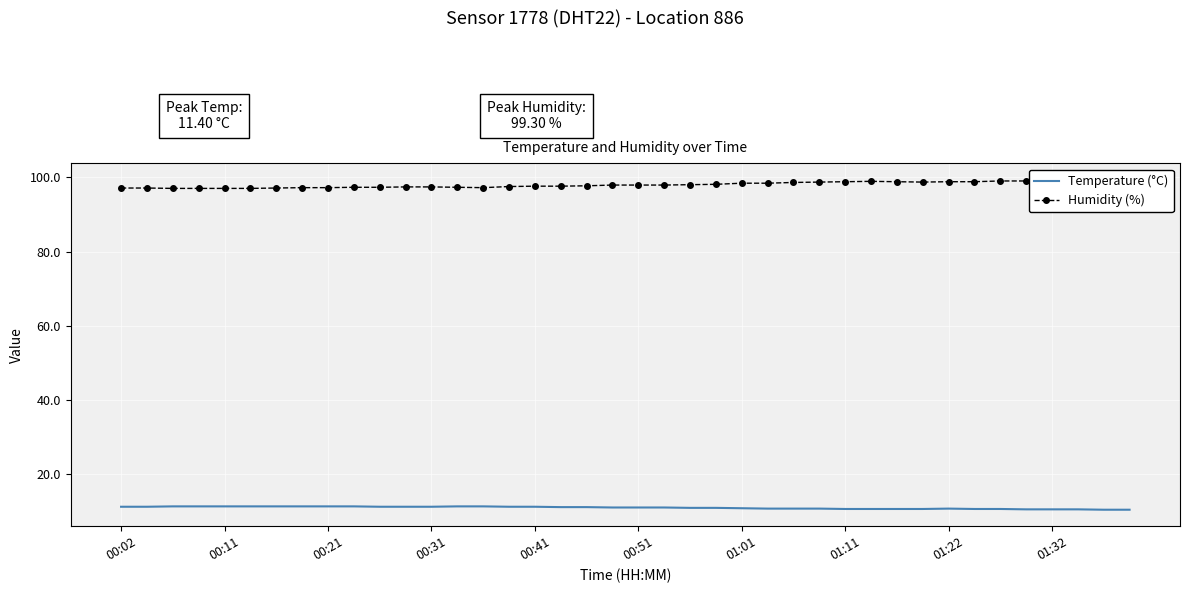

What is the maximum value for Temperature (°C)?

11.4